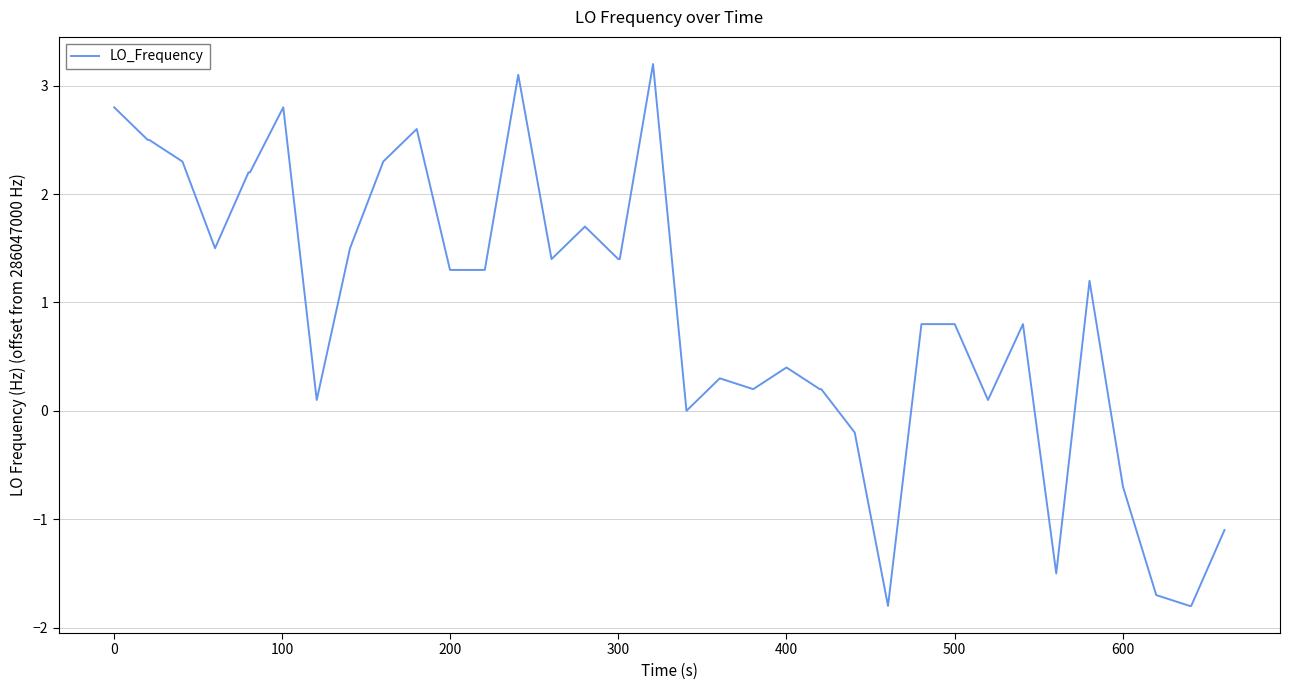

What is the difference between the maximum and minimum values?

5.0